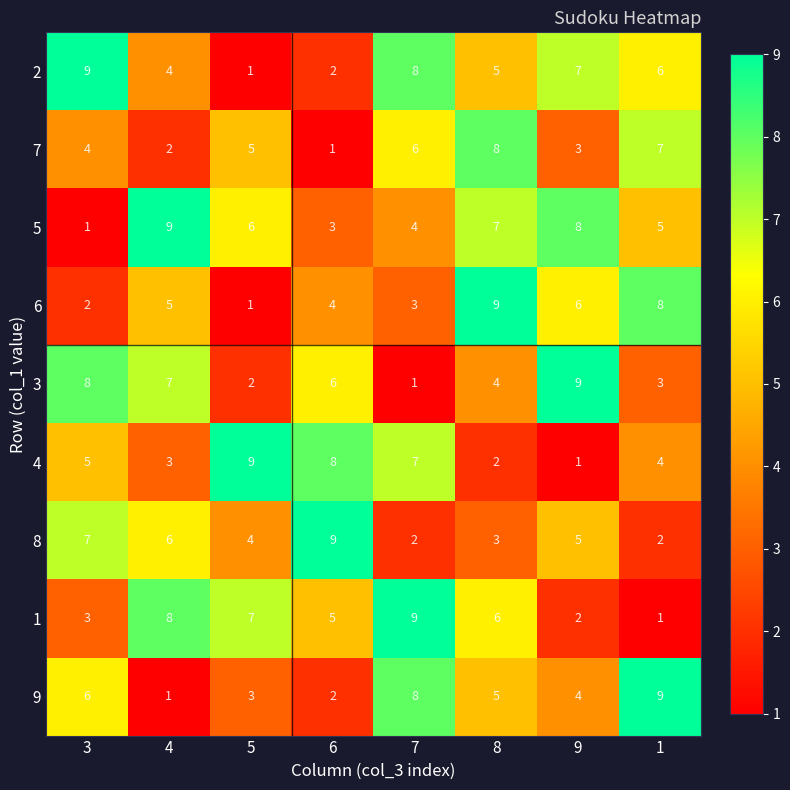

What is the greatest value displayed?

9